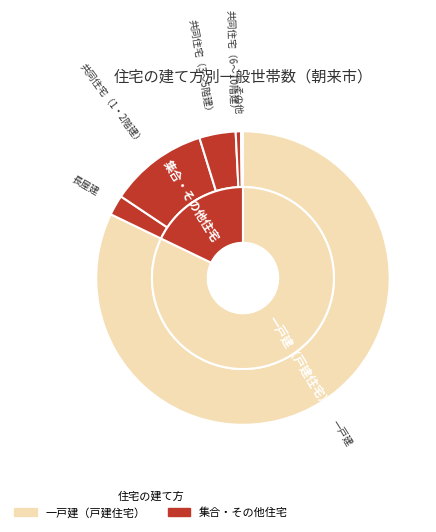

Count the number of slices in the pie.

6